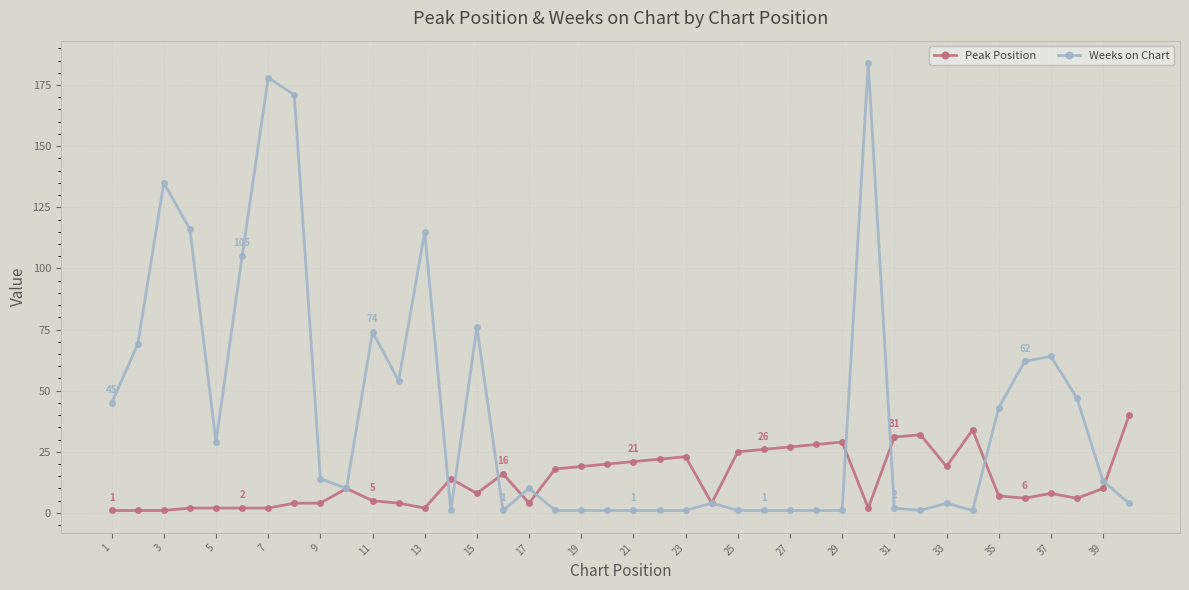

What is the greatest value displayed?

184